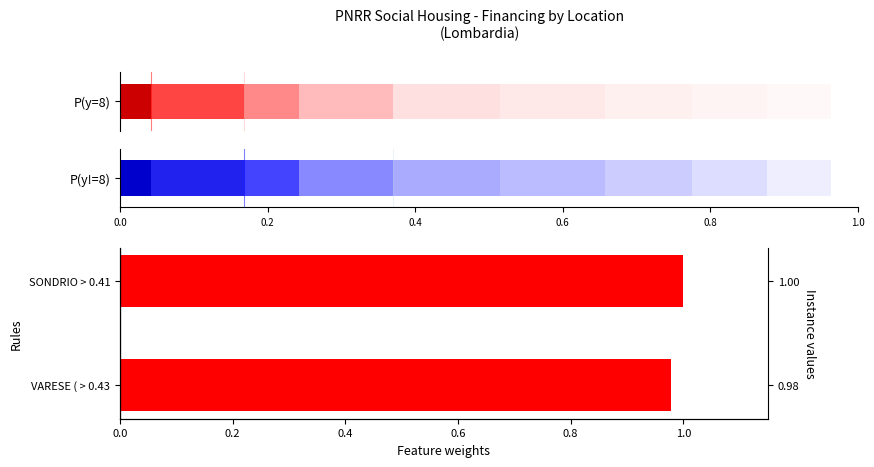

How many categories are shown in the chart?

2